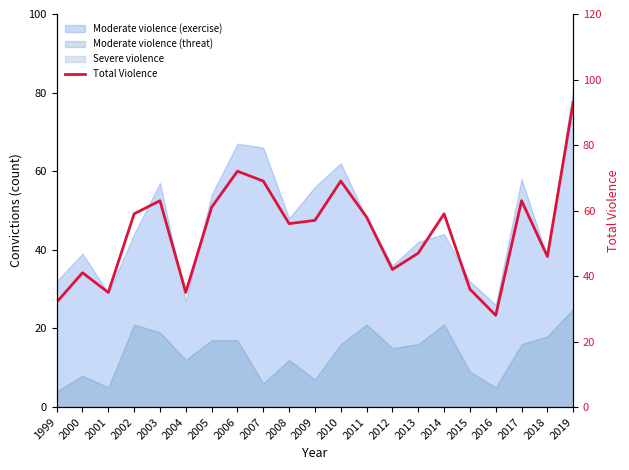

Reading right to left, extract all data points from this chart.

93	46	63	28	36	59	47	42	58	69	57	56	69	72	61	35	63	59	35	41	32